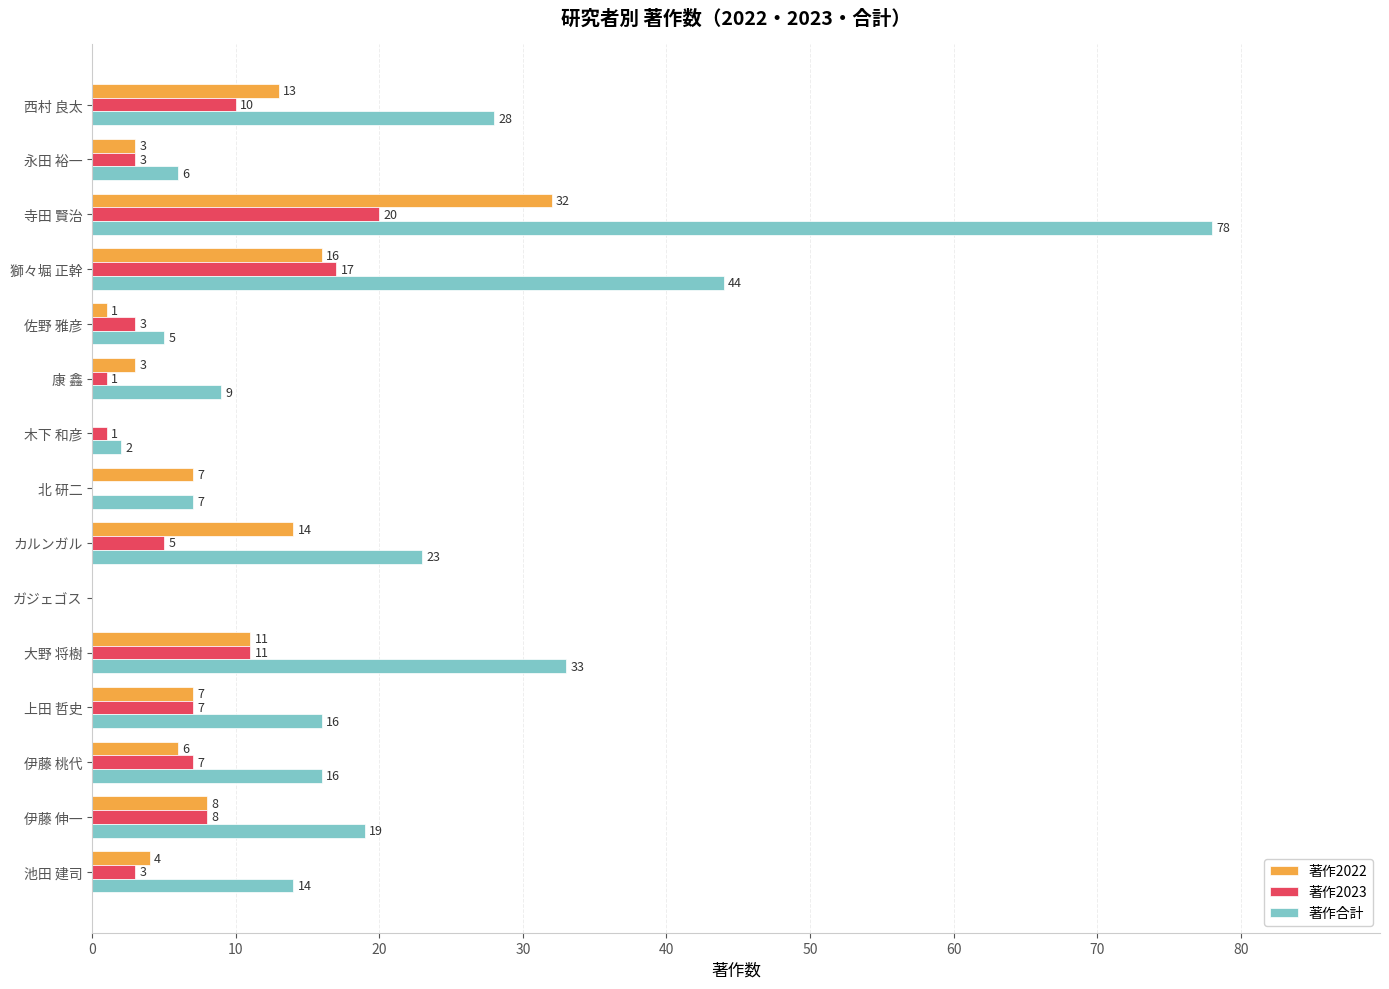

Count the number of categories in the chart.

15